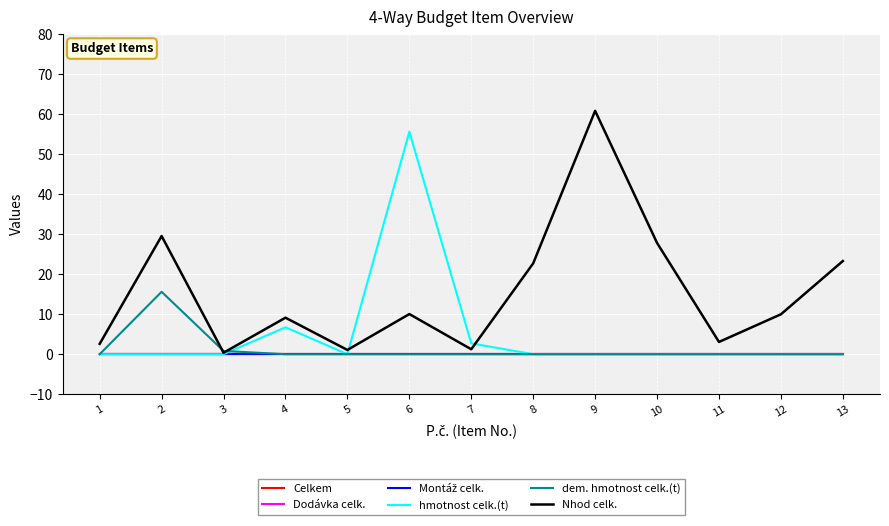

At how many categories does at least one series exceed 45?

2